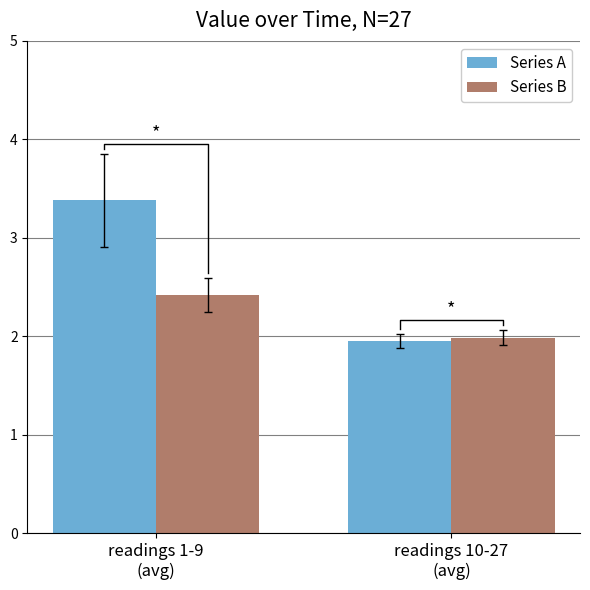

At which category is the sum across all series the highest?

readings 1-9
(avg)